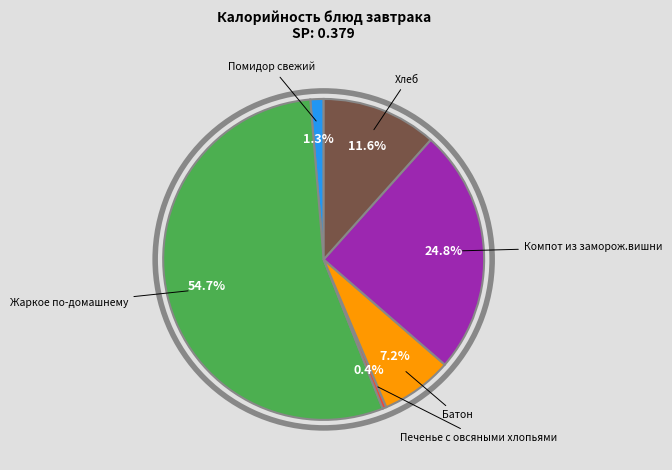

Is there a majority slice in this chart?

Yes